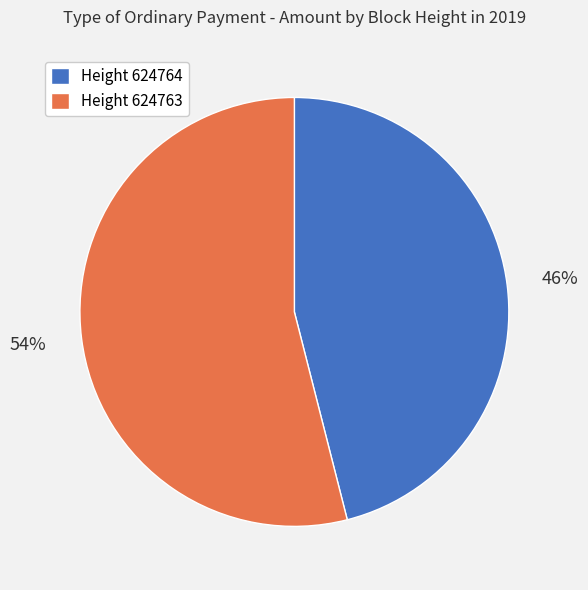

Does Height 624763 represent more than half of the total?

Yes